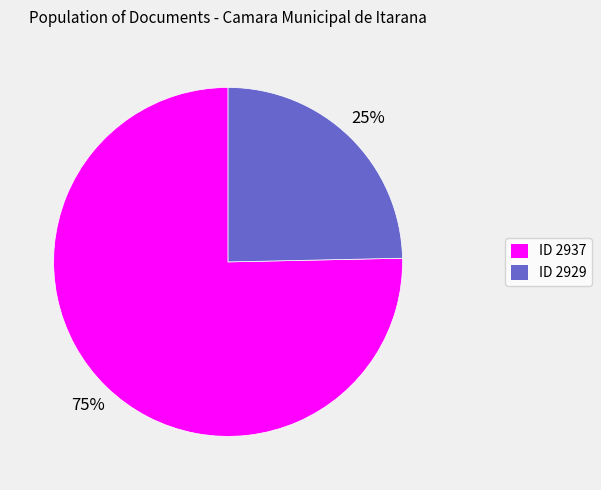

To the nearest percent, what is the average slice percentage?

50%